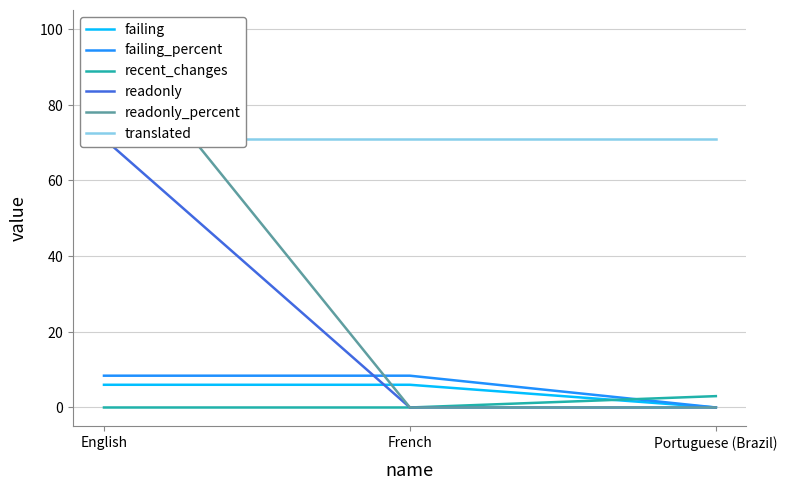

What is the highest value of the failing_percent series?

8.4